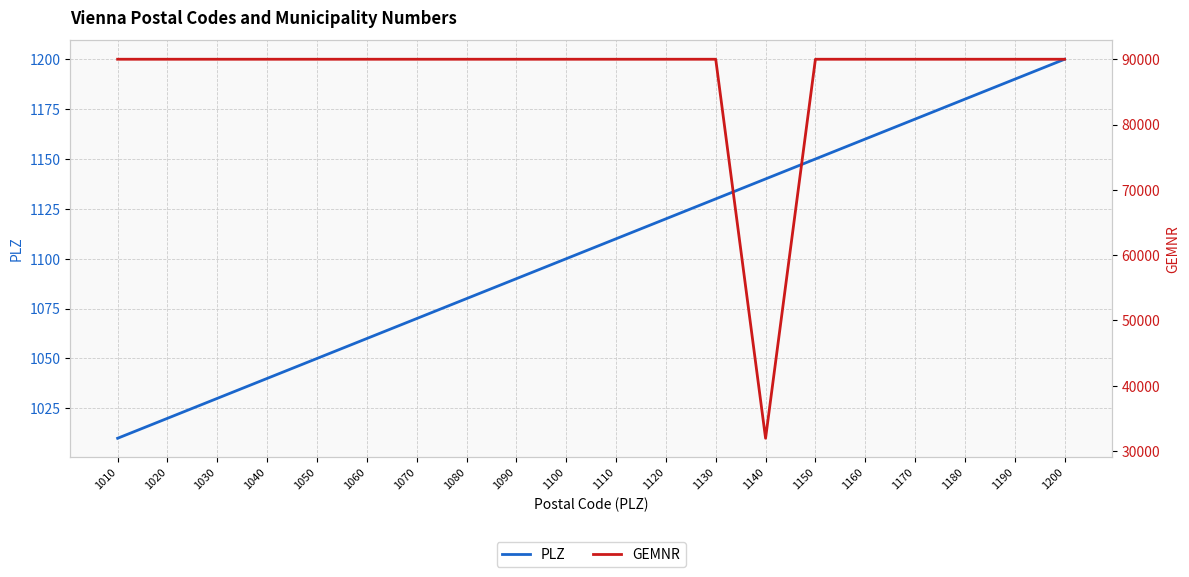

What is the maximum value for GEMNR?

90001